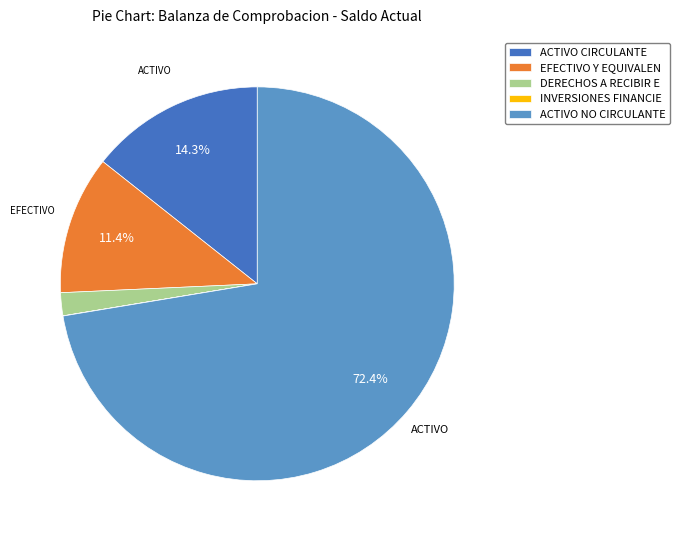

Is there any slice that represents more than half of the pie?

Yes